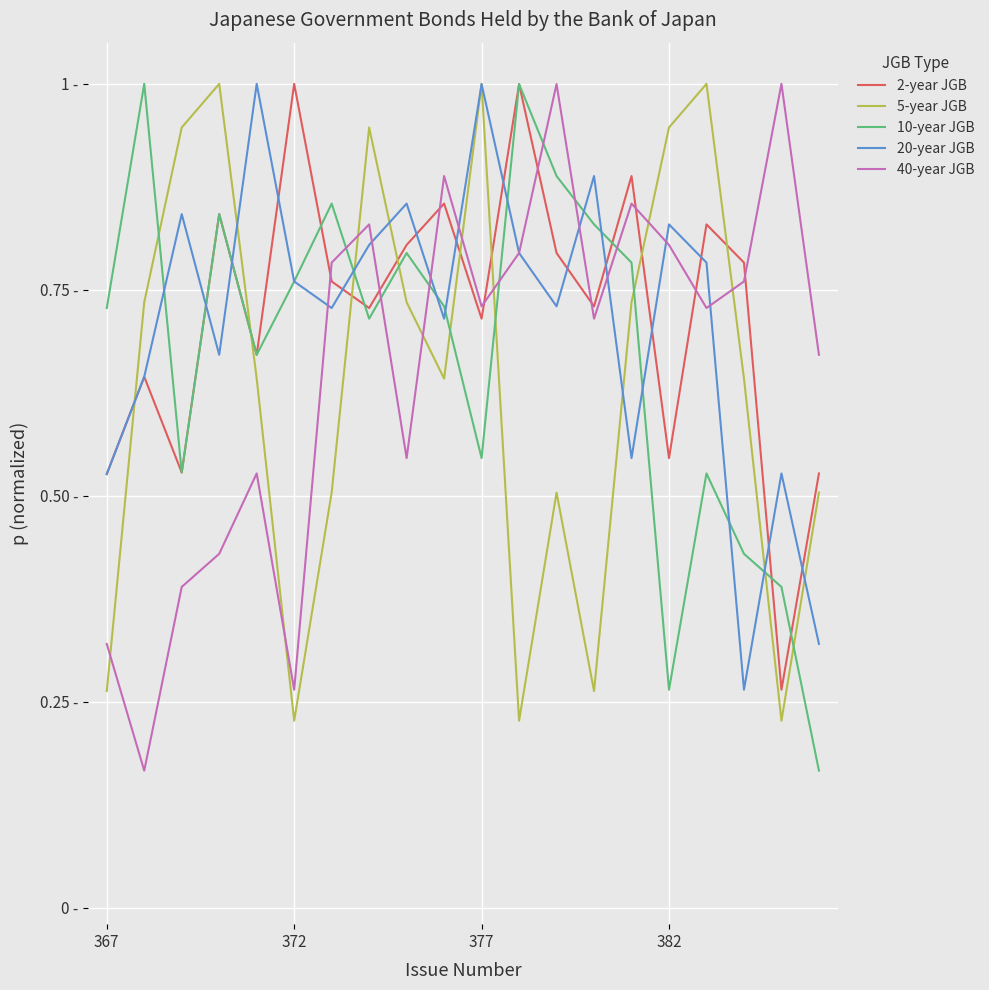

Does the chart have visible grid lines?

Yes